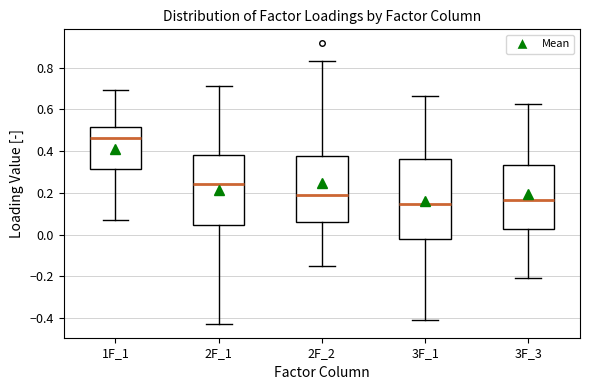

Reading left to right, transcribe this box plot: for each box, give where its median line is, the range the box spans, and where its two whiskers end, as read against the y-axis. The values are not printed on the chart, so give them approximately, as read against the axis.

1F_1: median 0.46, box 0.32 to 0.52, whiskers 0.08 to 0.70
2F_1: median 0.24, box 0.04 to 0.38, whiskers -0.42 to 0.72
2F_2: median 0.18, box 0.06 to 0.38, whiskers -0.14 to 0.84
3F_1: median 0.14, box -0.02 to 0.36, whiskers -0.40 to 0.66
3F_3: median 0.16, box 0.02 to 0.34, whiskers -0.20 to 0.62